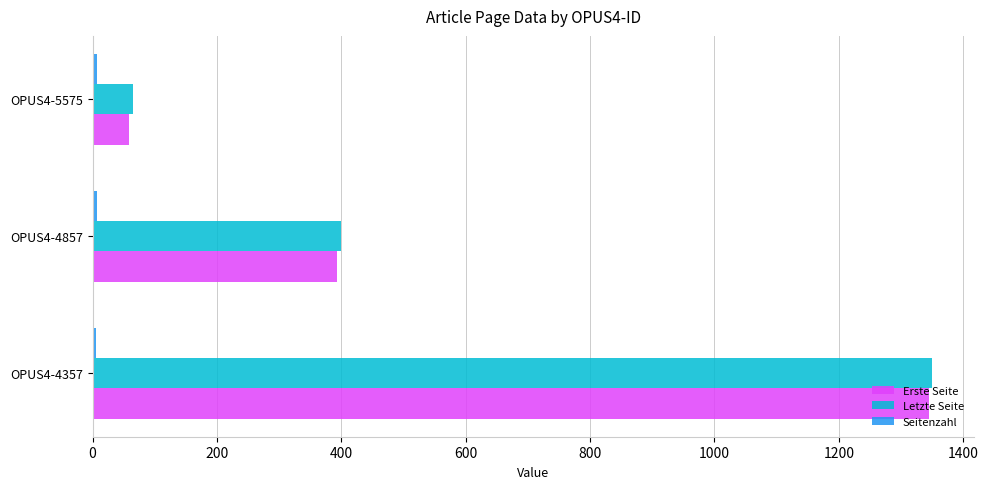

Which series has the widest spread of values?

Erste Seite